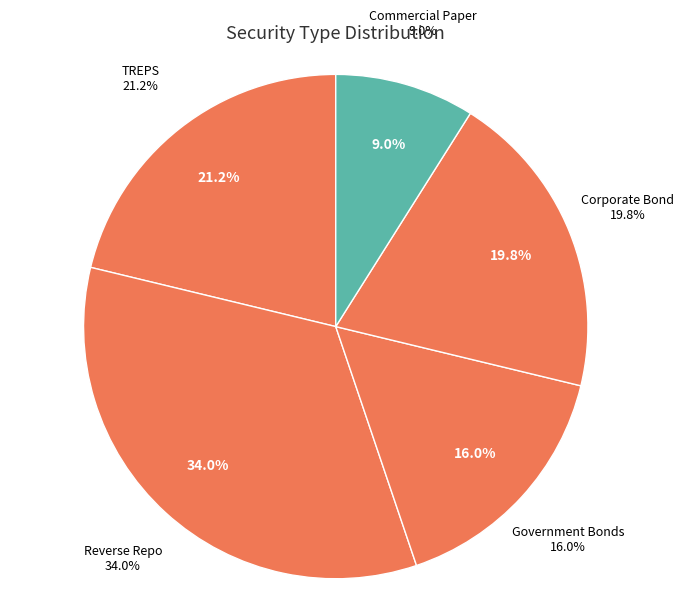

Does TREPS account for over 50% of the chart?

No